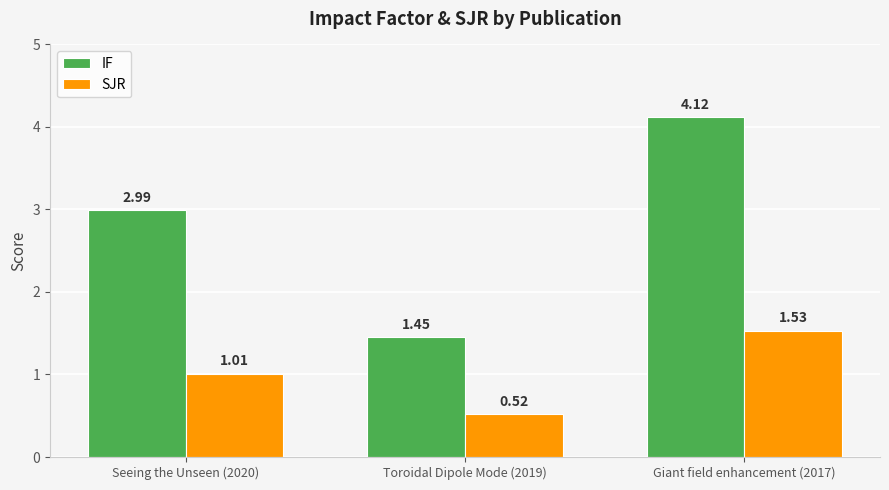

Rank the series by their average value, from lowest to highest.

SJR, IF